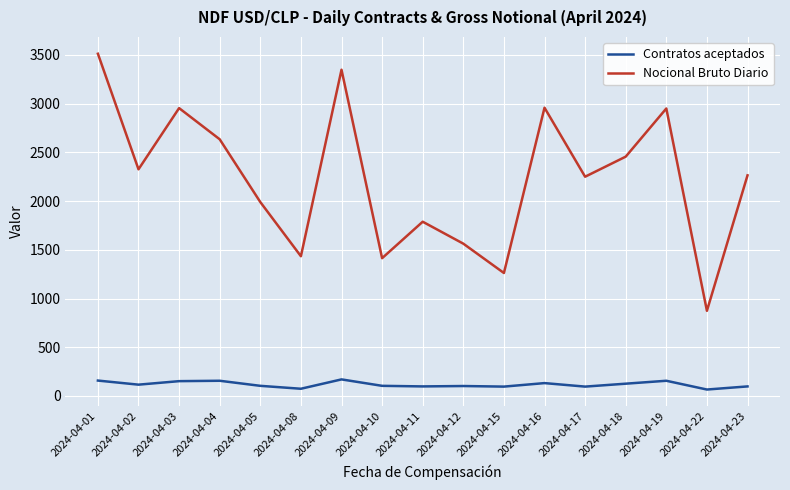

The Nocional Bruto Diario series shows 2954.0 at 2024-04-03. True or false?

True